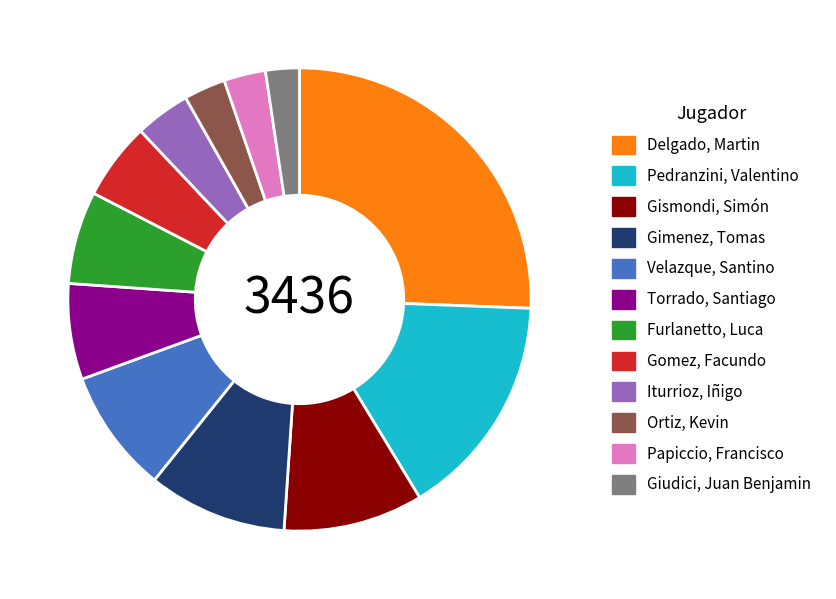

How many segments does this pie chart have?

12